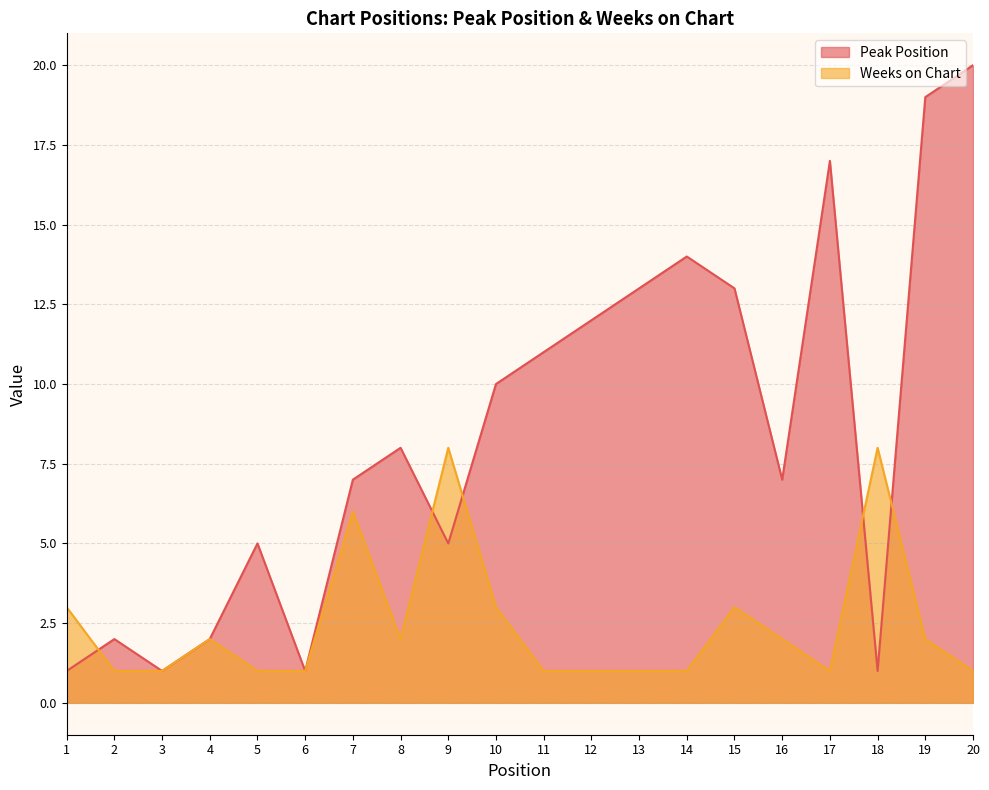

List the series in order of their peak value, lowest first.

Weeks on Chart, Peak Position